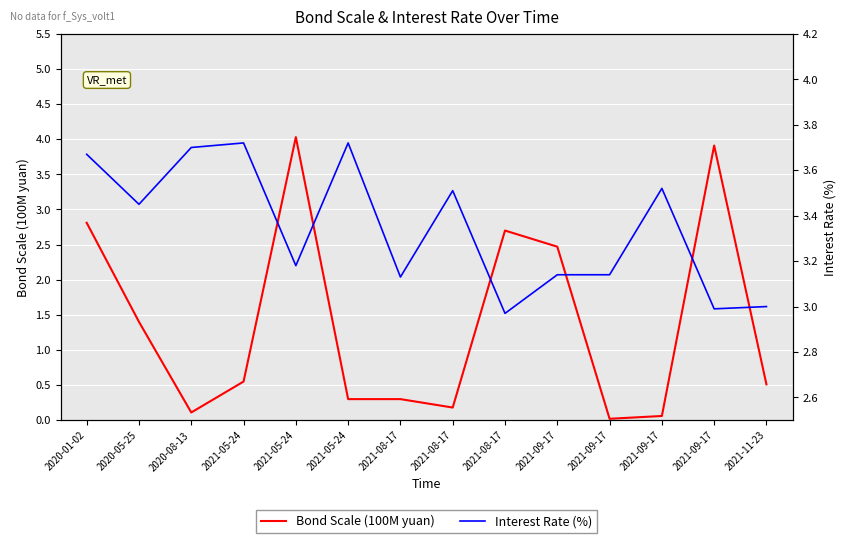

Reading right to left, extract all data points from this chart.

Bond Scale (100M yuan): 0.5	3.9	0.1	0.0	2.5	2.7	0.2	0.3	0.3	4.0	0.6	0.1	1.4	2.8
Interest Rate (%): 3.0	3.0	3.5	3.1	3.1	3.0	3.5	3.1	3.7	3.2	3.7	3.7	3.5	3.7